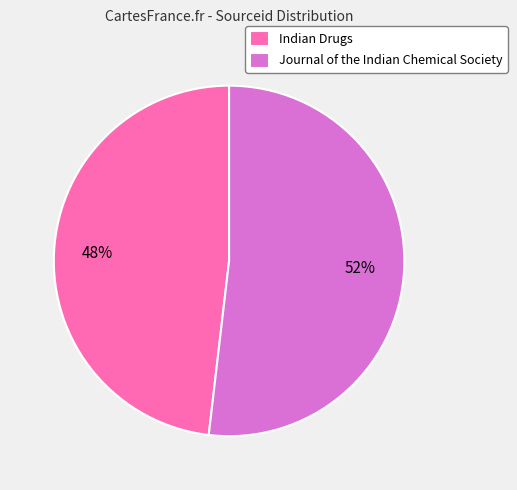

What is the majority slice?

Journal of the Indian Chemical Society